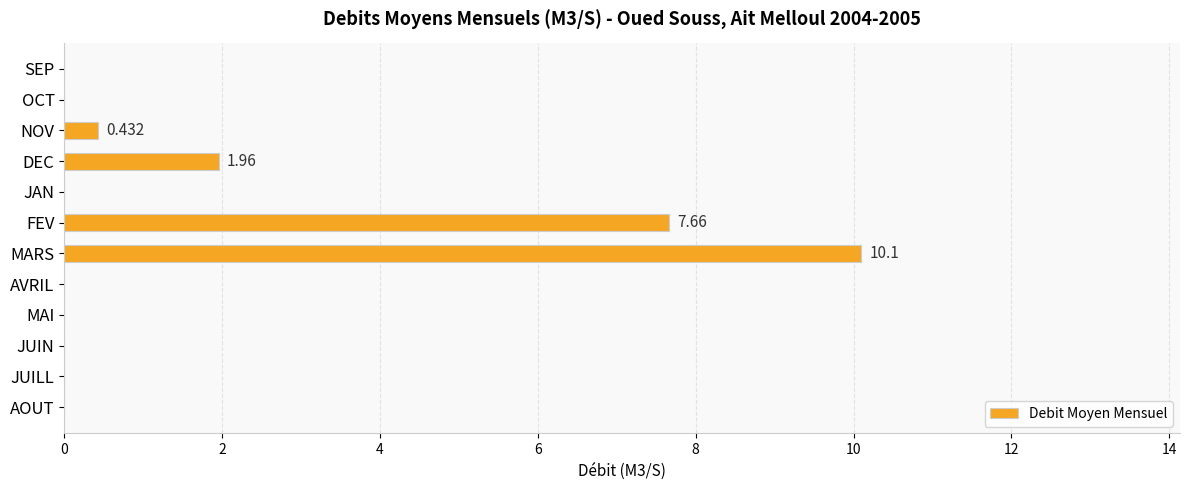

Which category has the highest value across all series?

MARS